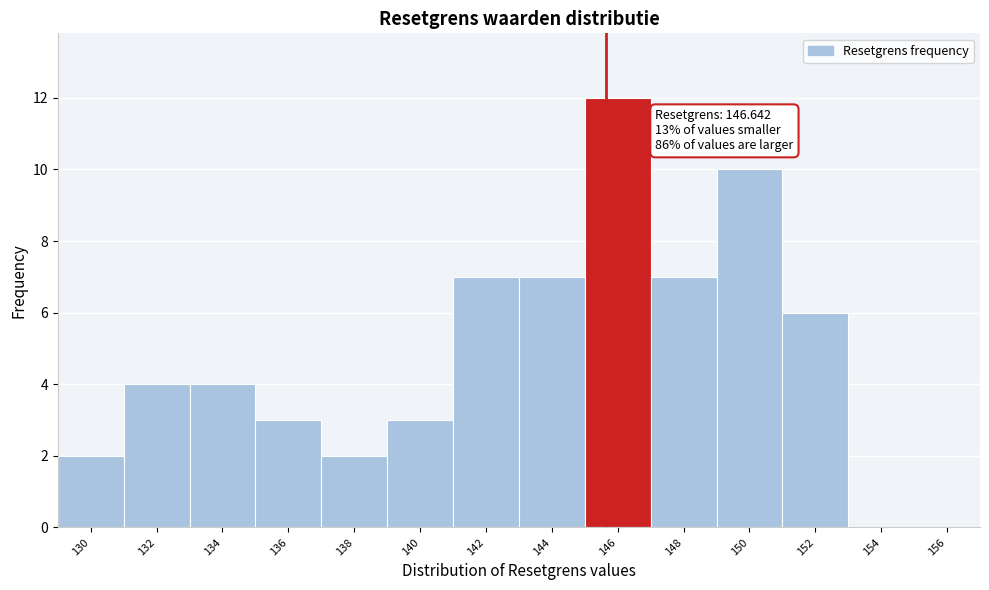

Reading left to right, what are all the values shown in this chart?

130=2	132=4	134=4	136=3	138=2	140=3	142=7	144=7	146=12	148=7	150=10	152=6	154=0	156=0